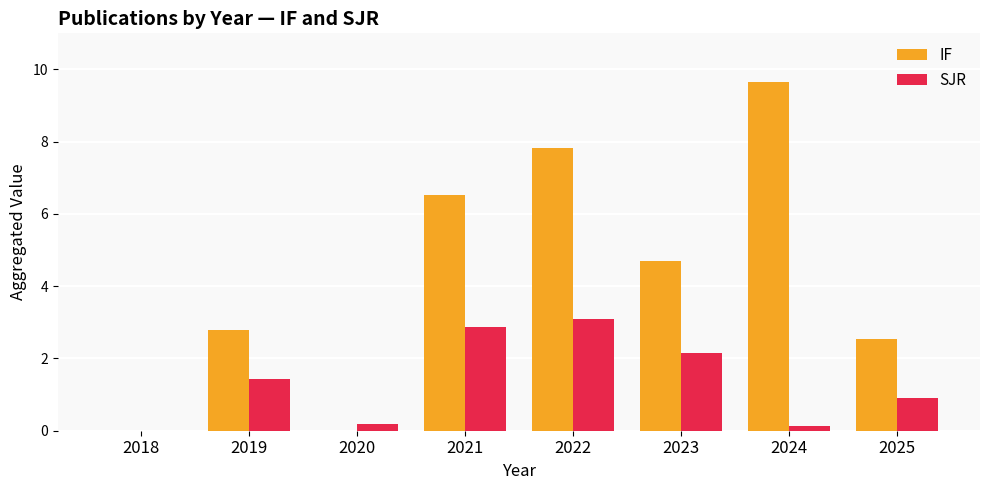

At which category is the sum across all series the highest?

2022